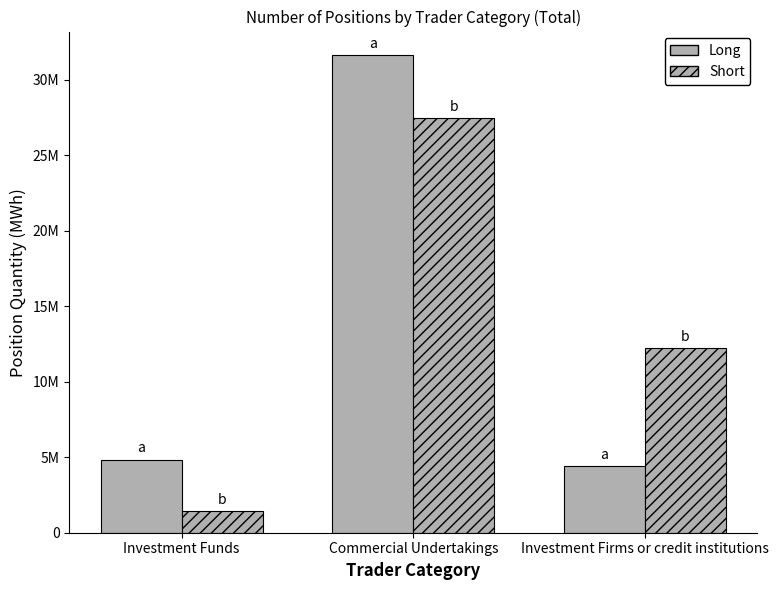

Does the chart contain stacked bars?

No